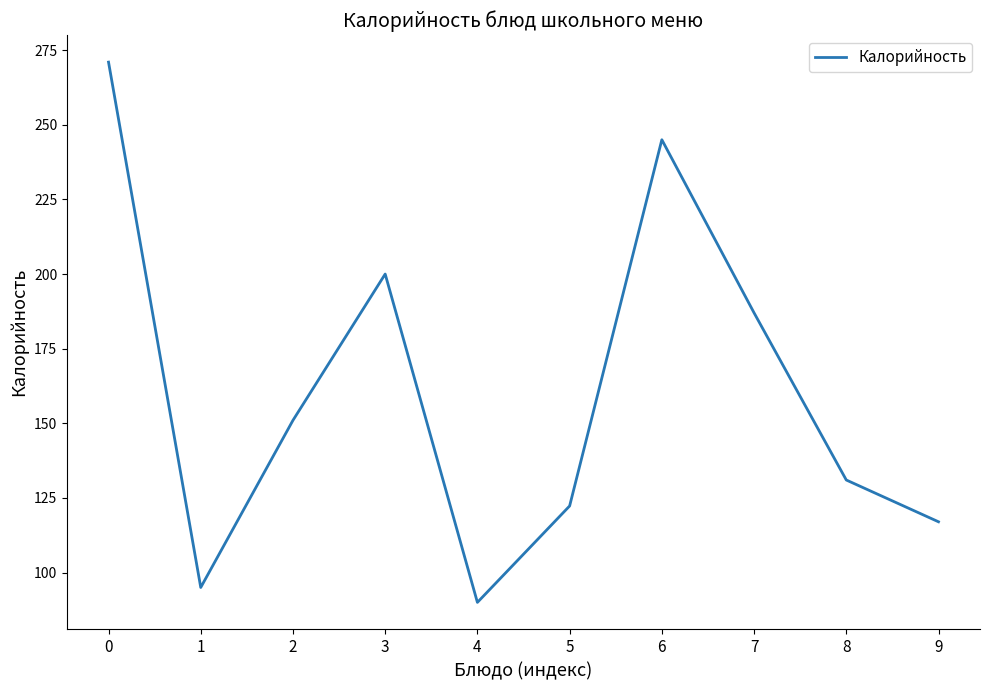

Between 6 and 2, which is larger?

6